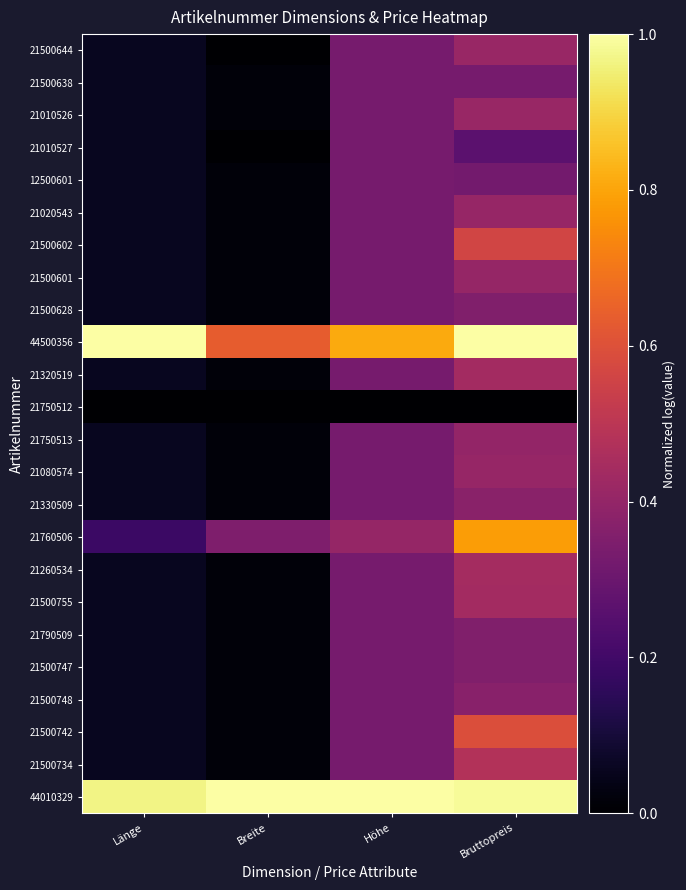

Reading left to right, transcribe all the data shown in this chart.

21500644: Länge=0.1	Breite=0.0	Höhe=0.3	Bruttopreis=0.4
21500638: Länge=0.1	Breite=0.0	Höhe=0.3	Bruttopreis=0.3
21010526: Länge=0.1	Breite=0.0	Höhe=0.3	Bruttopreis=0.4
21010527: Länge=0.1	Breite=0.0	Höhe=0.3	Bruttopreis=0.3
12500601: Länge=0.1	Breite=0.0	Höhe=0.3	Bruttopreis=0.3
21020543: Länge=0.1	Breite=0.0	Höhe=0.3	Bruttopreis=0.4
21500602: Länge=0.1	Breite=0.0	Höhe=0.3	Bruttopreis=0.6
21500601: Länge=0.1	Breite=0.0	Höhe=0.3	Bruttopreis=0.4
21500628: Länge=0.1	Breite=0.0	Höhe=0.3	Bruttopreis=0.4
44500356: Länge=1.0	Breite=0.6	Höhe=0.8	Bruttopreis=1.0
21320519: Länge=0.1	Breite=0.0	Höhe=0.3	Bruttopreis=0.4
21750512: Länge=0.0	Breite=0.0	Höhe=0.0	Bruttopreis=0.0
21750513: Länge=0.1	Breite=0.0	Höhe=0.3	Bruttopreis=0.4
21080574: Länge=0.1	Breite=0.0	Höhe=0.3	Bruttopreis=0.4
21330509: Länge=0.1	Breite=0.0	Höhe=0.3	Bruttopreis=0.4
21760506: Länge=0.2	Breite=0.3	Höhe=0.4	Bruttopreis=0.8
21260534: Länge=0.1	Breite=0.0	Höhe=0.3	Bruttopreis=0.4
21500755: Länge=0.1	Breite=0.0	Höhe=0.3	Bruttopreis=0.4
21790509: Länge=0.1	Breite=0.0	Höhe=0.3	Bruttopreis=0.4
21500747: Länge=0.1	Breite=0.0	Höhe=0.3	Bruttopreis=0.4
21500748: Länge=0.1	Breite=0.0	Höhe=0.3	Bruttopreis=0.4
21500742: Länge=0.1	Breite=0.0	Höhe=0.3	Bruttopreis=0.6
21500734: Länge=0.1	Breite=0.0	Höhe=0.3	Bruttopreis=0.5
44010329: Länge=1.0	Breite=1.0	Höhe=1.0	Bruttopreis=1.0